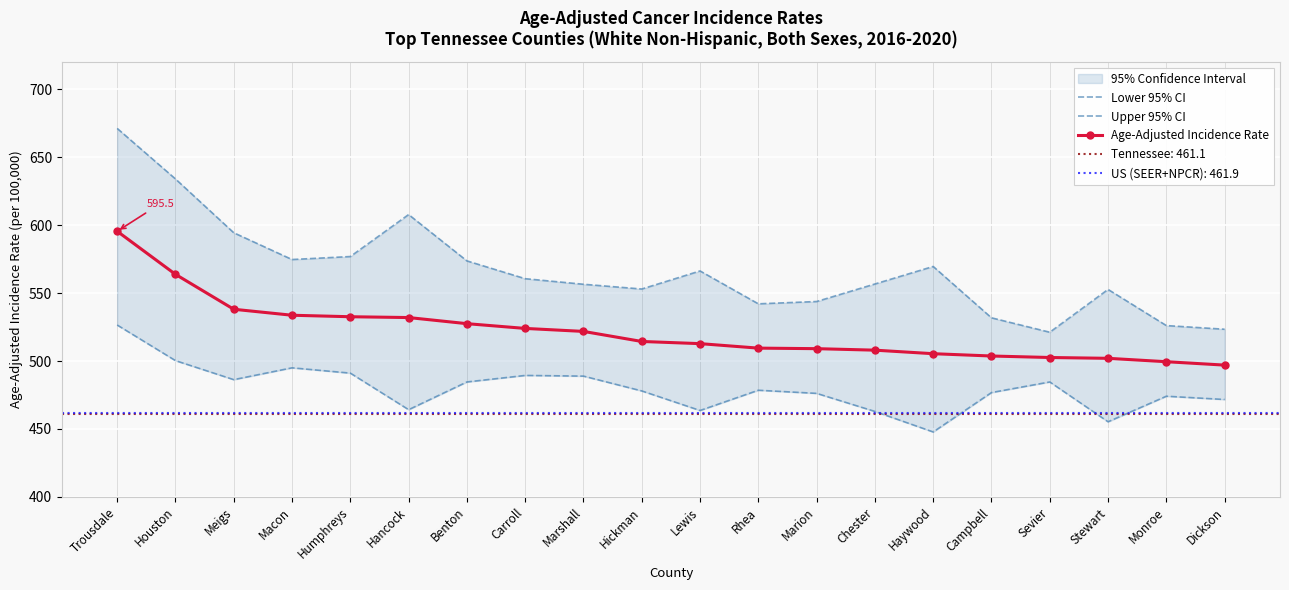

What is the total value across all series at Chester?

1527.6